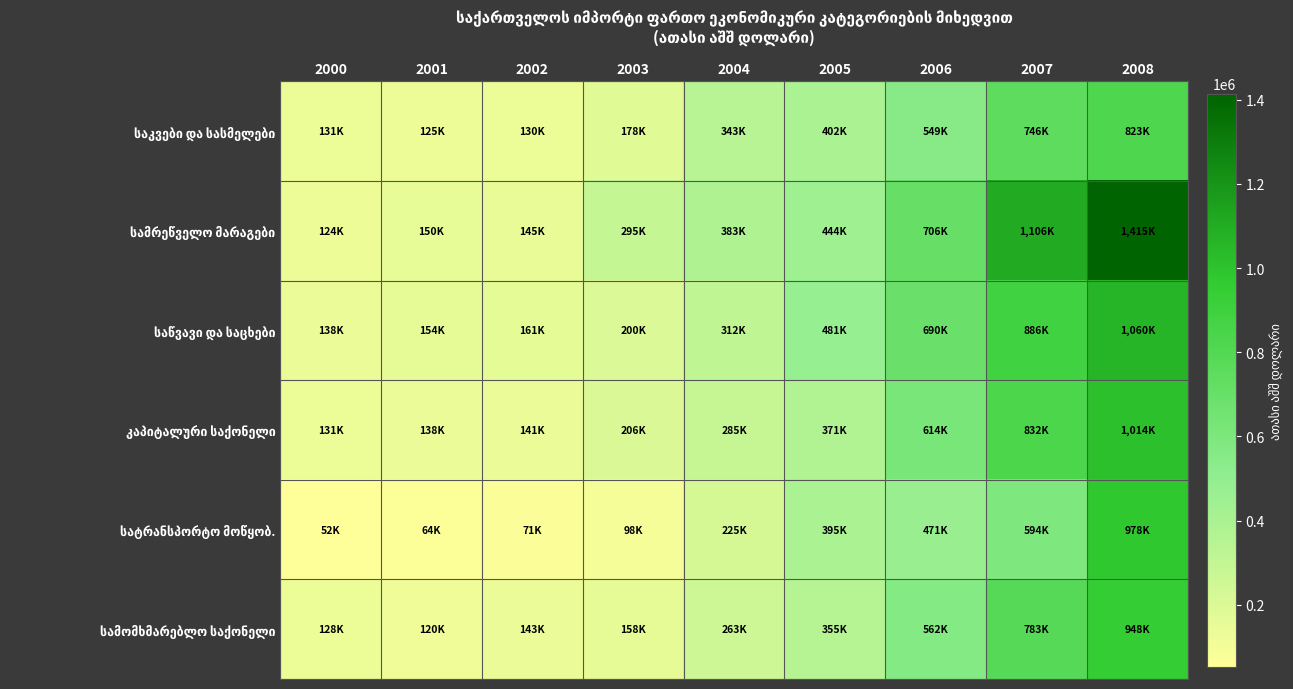

How many data points does each series have?

9